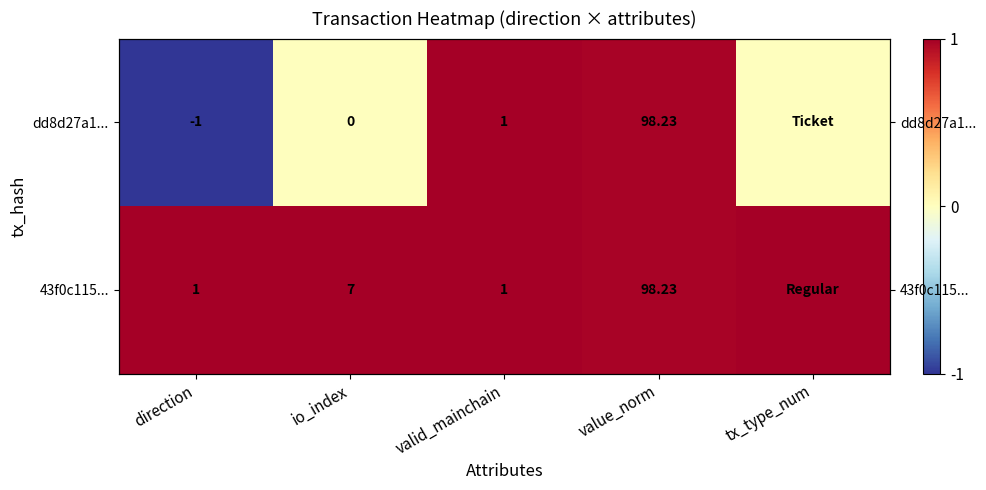

Read the 43f0c115... value at value_norm.

1.0